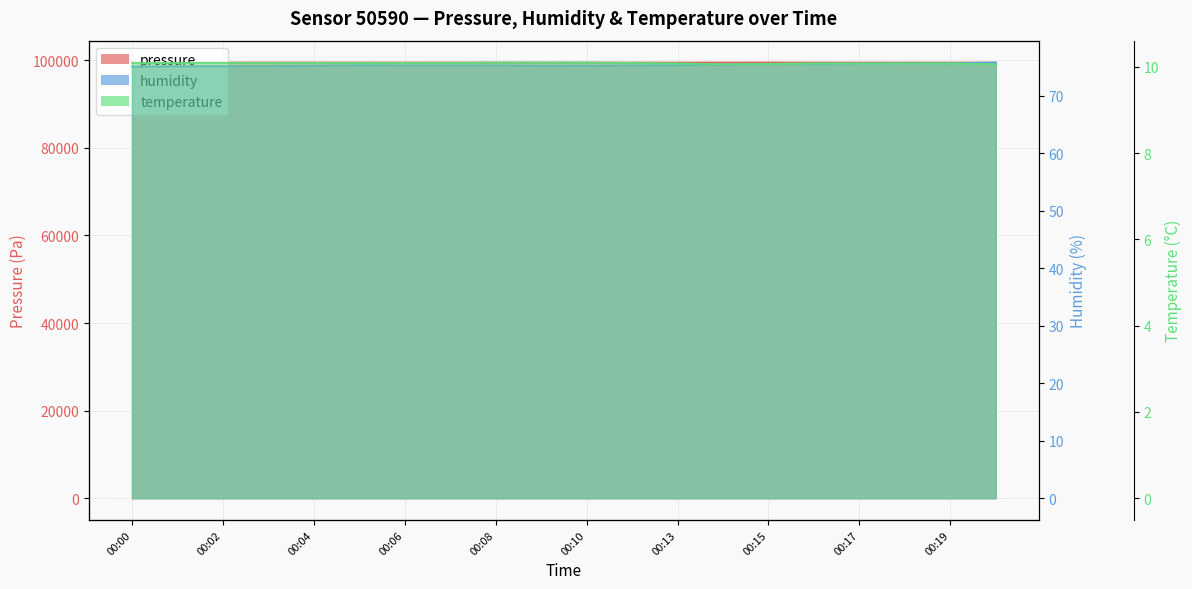

Where is pressure nearest to the value 99504?

00:06